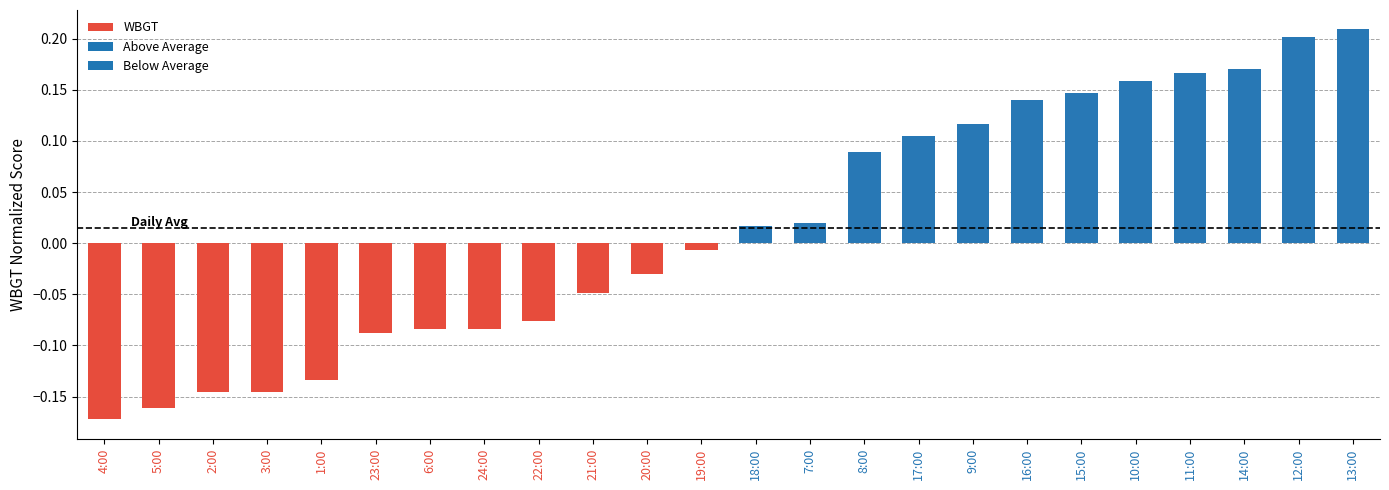

Where is the data nearest to the value 0?

19:00